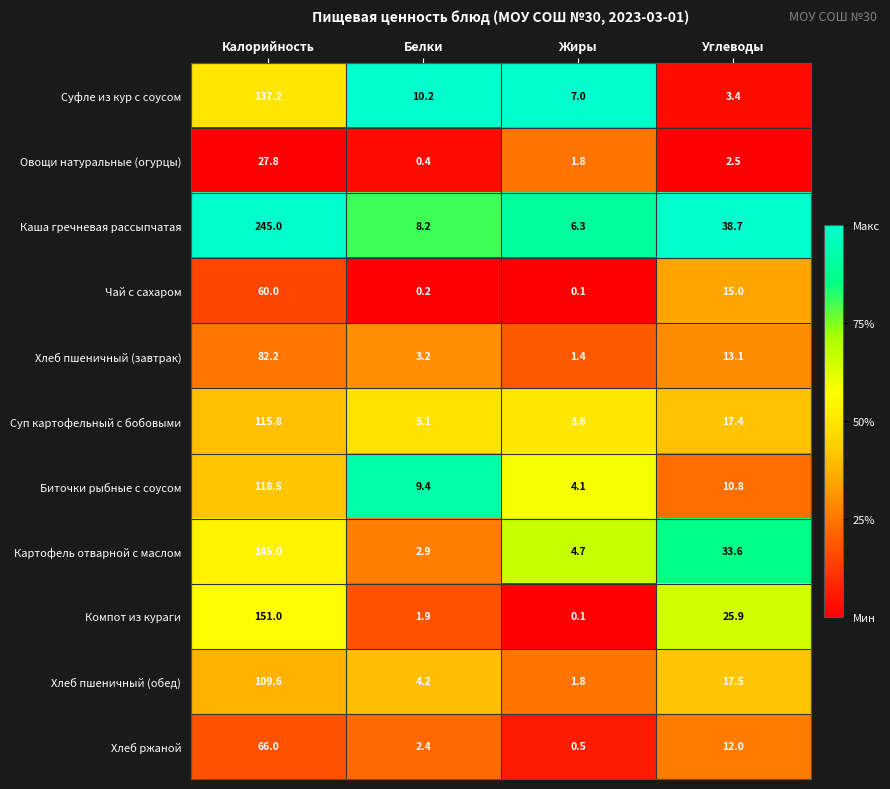

Rank the series by their maximum value, from highest to lowest.

Каша гречневая рассыпчатая, Компот из кураги, Картофель отварной с маслом, Суфле из кур с соусом, Биточки рыбные с соусом, Суп картофельный с бобовыми, Хлеб пшеничный (обед), Хлеб пшеничный (завтрак), Хлеб ржаной, Чай с сахаром, Овощи натуральные (огурцы)